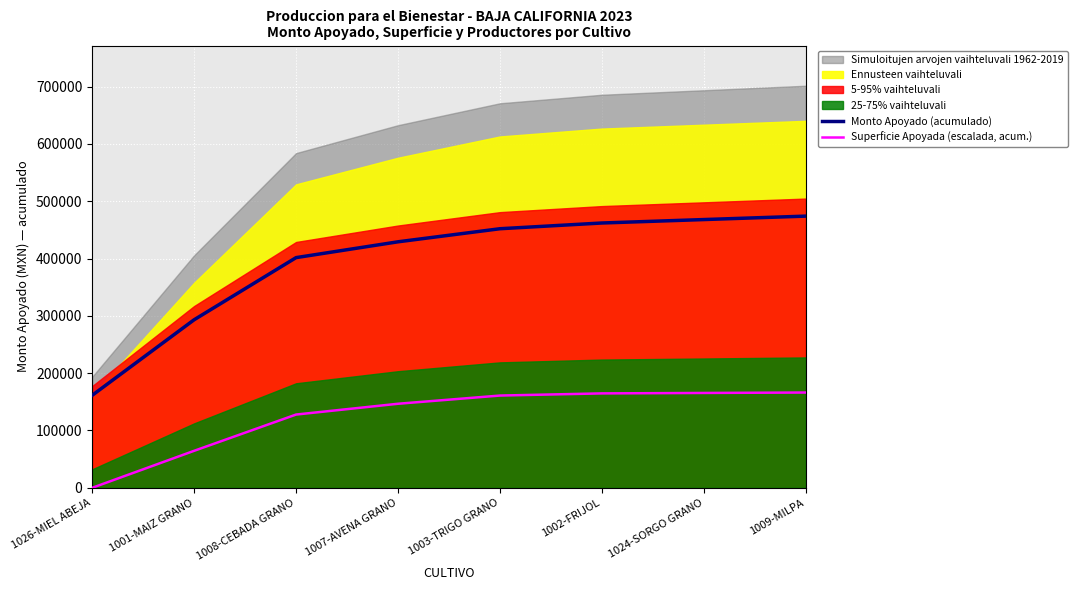

Is it true that Superficie Apoyada (escalada, acum.) equals 89923.6 at 1009-MILPA?

False